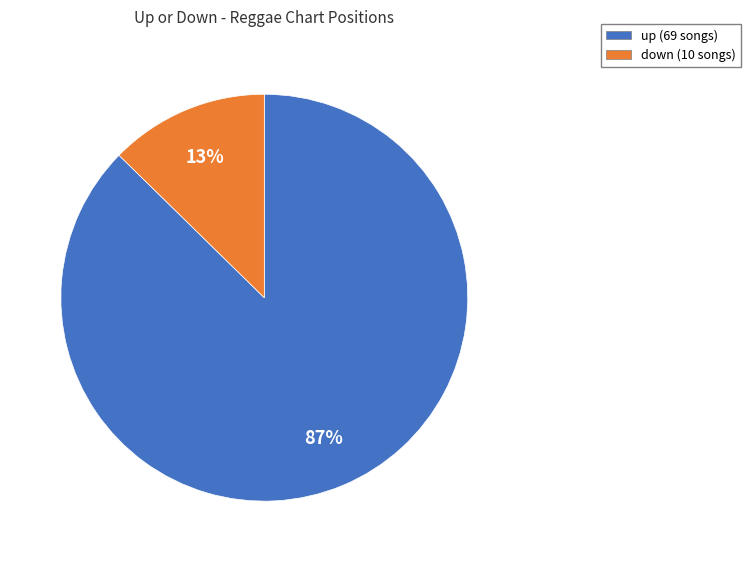

Do down and up together represent more than half of the pie?

Yes